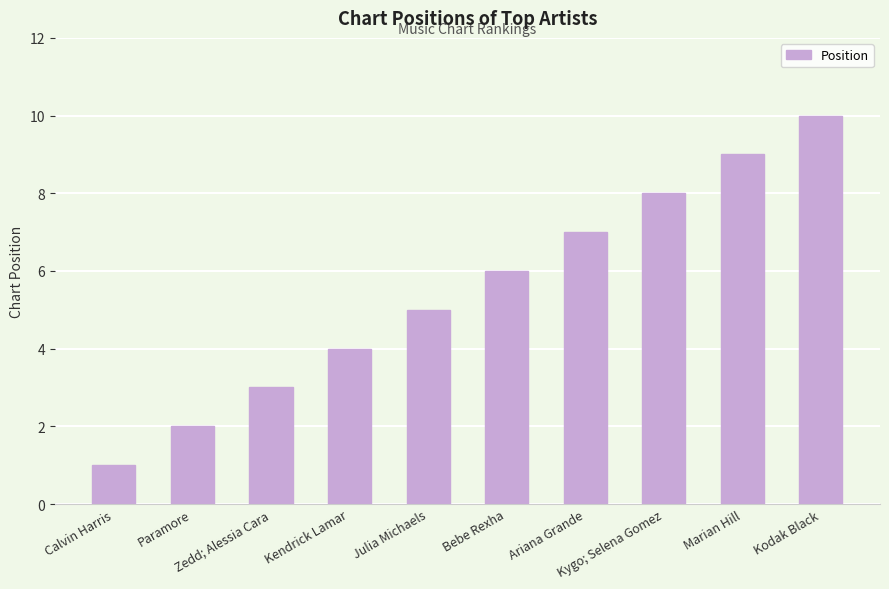

Is it true that the value at Kendrick Lamar is 7?

False